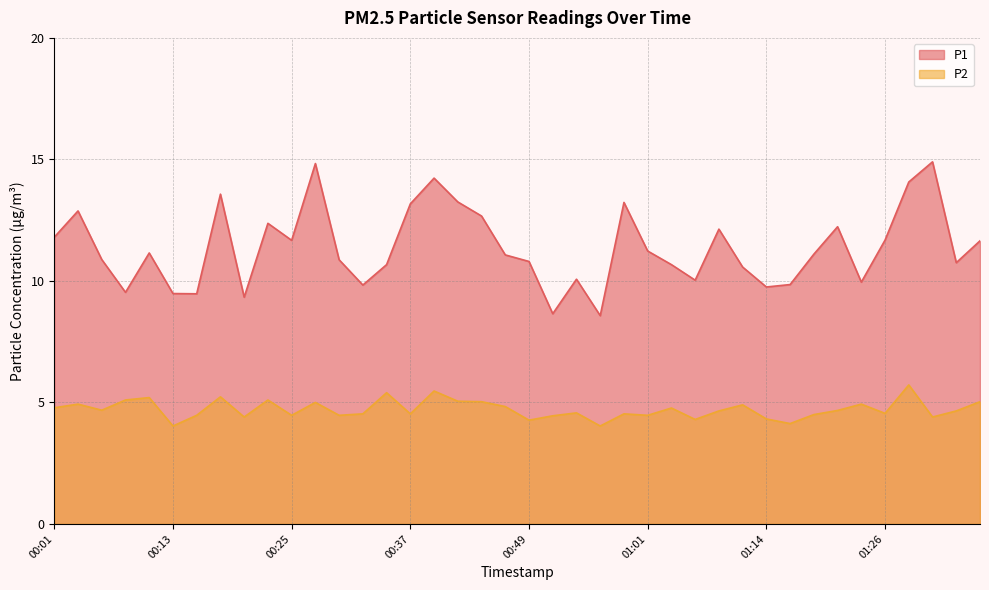

What are all the series names shown in the legend?

P1, P2